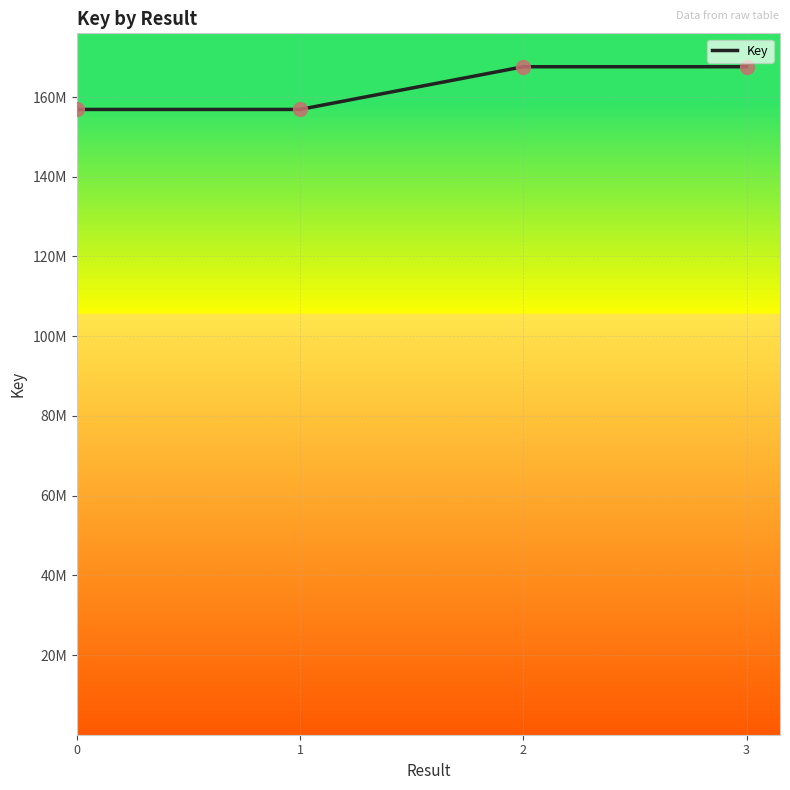

What is the change in value from 0 to 3?

+10714945